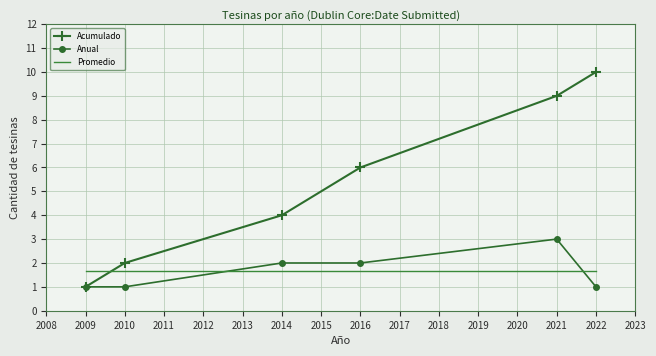

What is the difference between the maximum and minimum values in the Anual series?

2.0